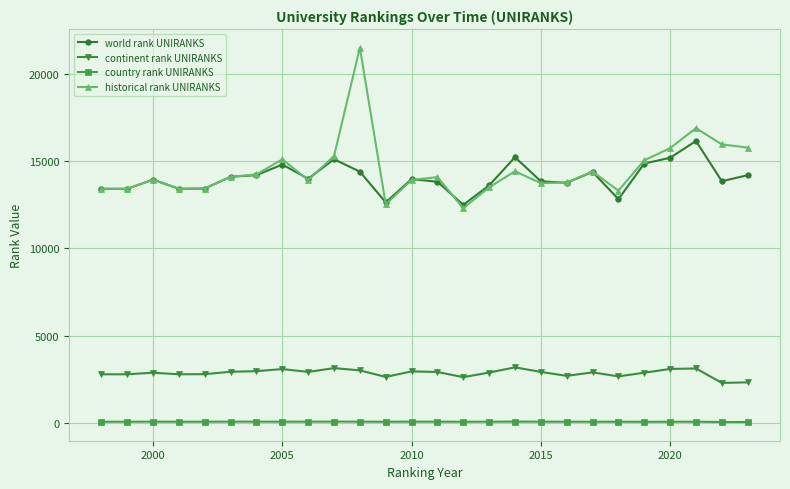

What is the smallest value displayed?

32.0